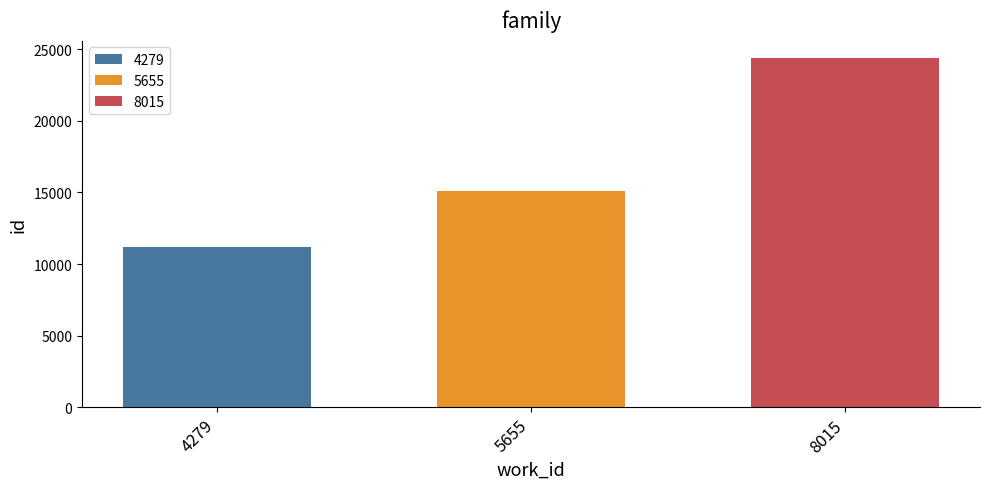

Is it true that 5655 equals 27057 at 5655?

False